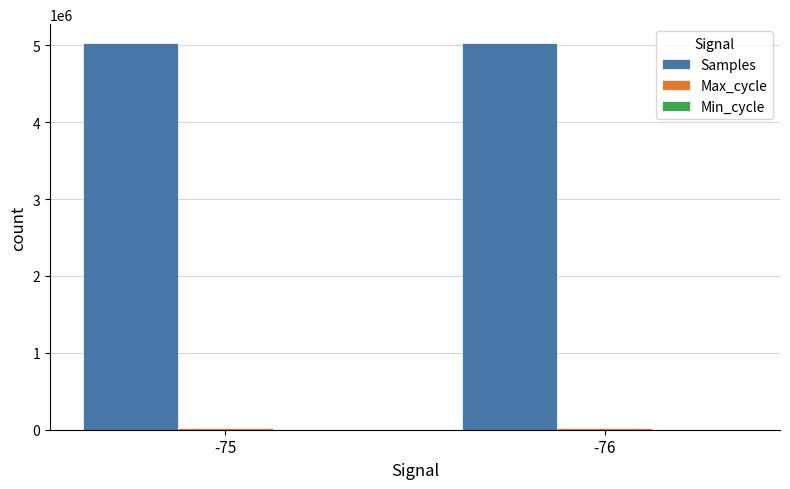

Which series has the largest total across all categories?

Samples